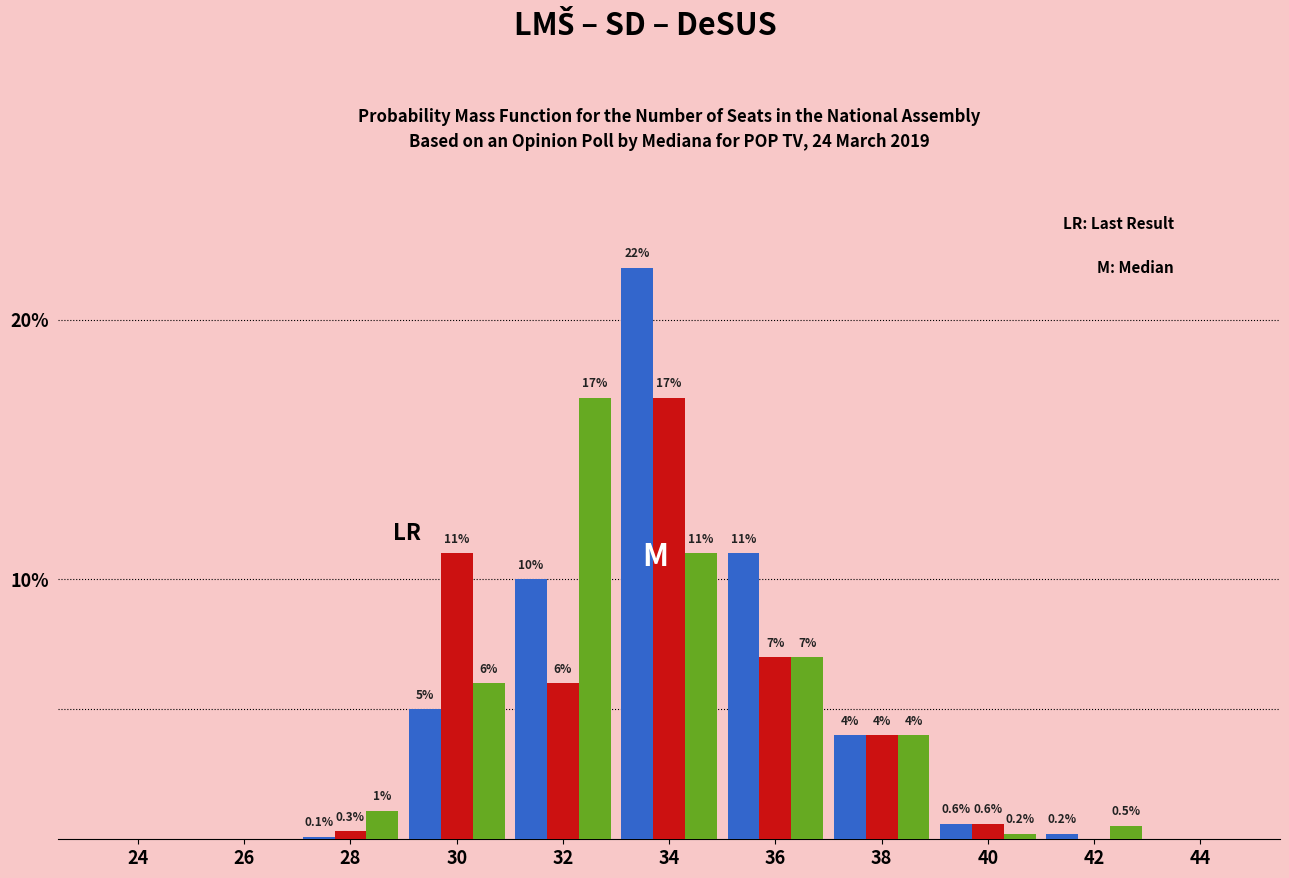

At which category does the chart reach its peak across all series?

34